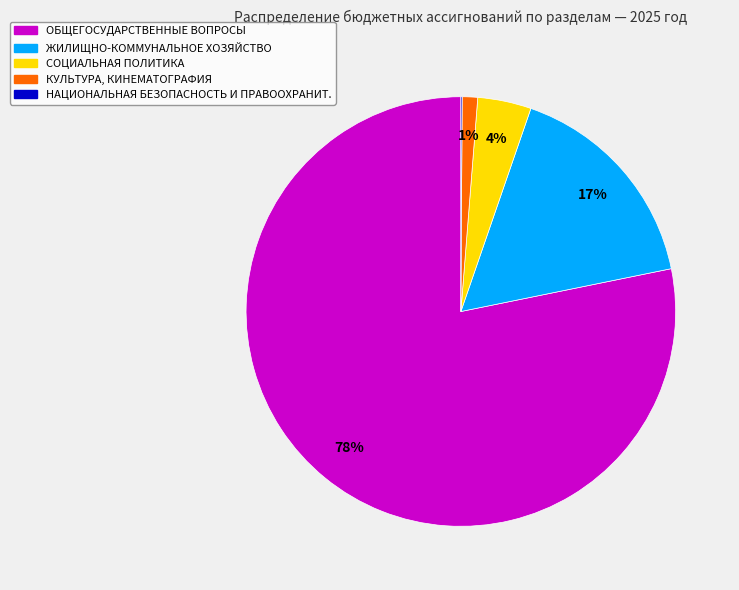

Is there a majority slice in this chart?

Yes